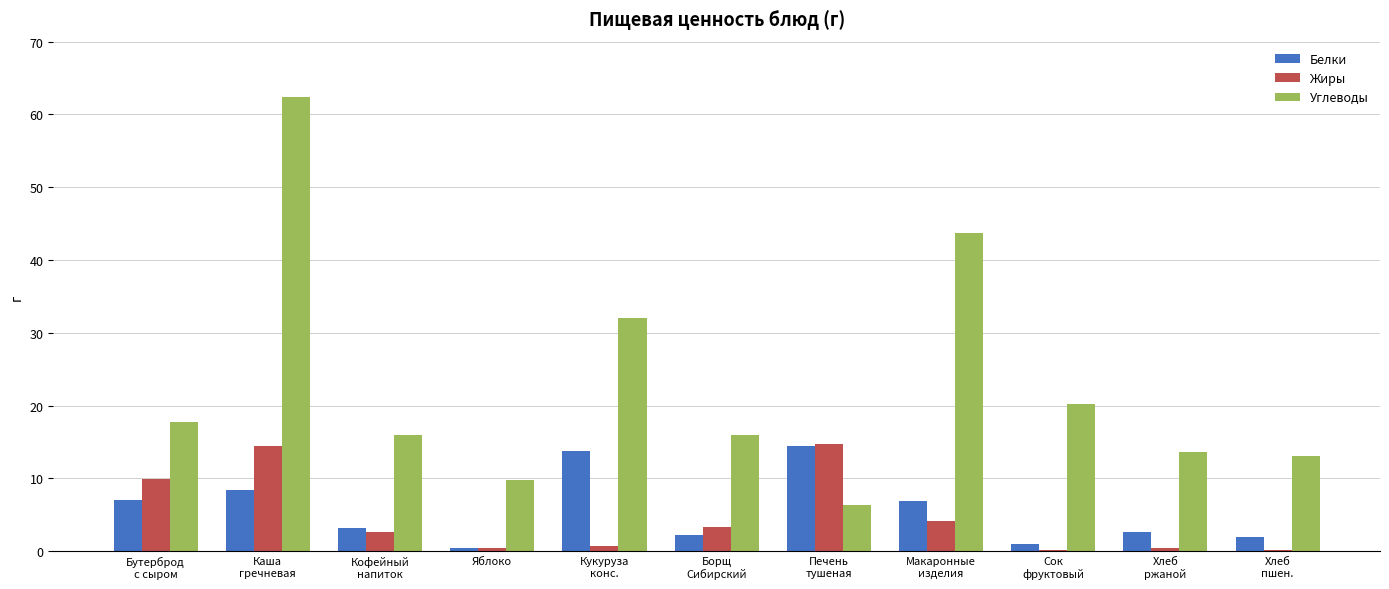

Does the chart contain stacked bars?

No